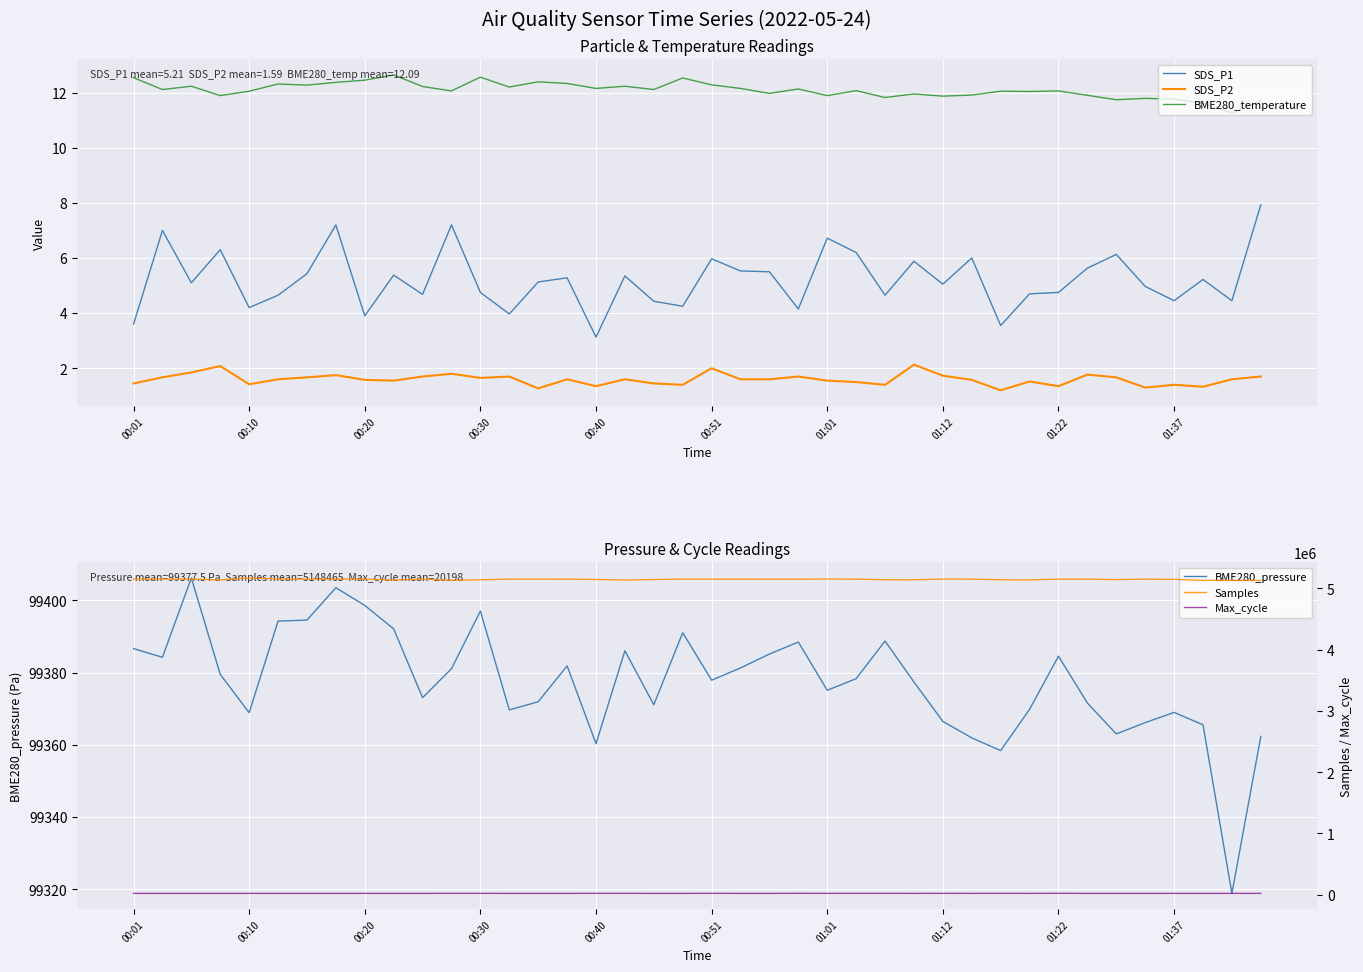

What is the maximum value for BME280_pressure?

99406.2